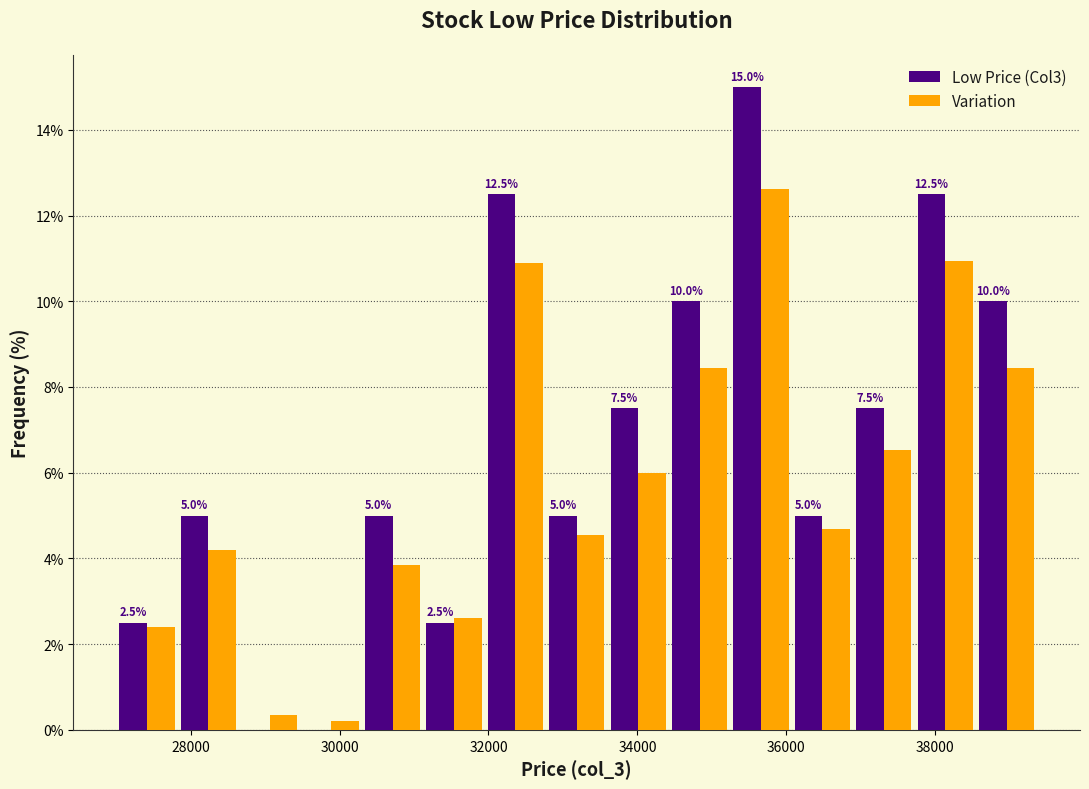

In the Variation series, which range on the x-axis has the tallest bar?

35200 to 36000